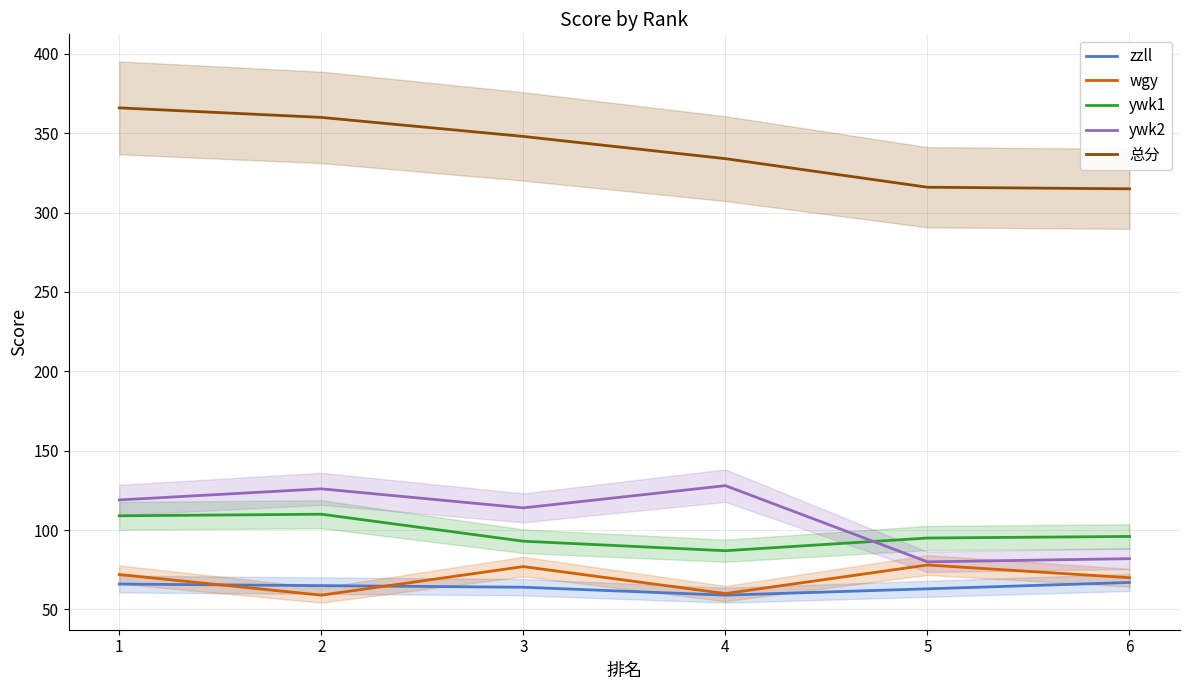

What is the sum of all ywk2 values?

649